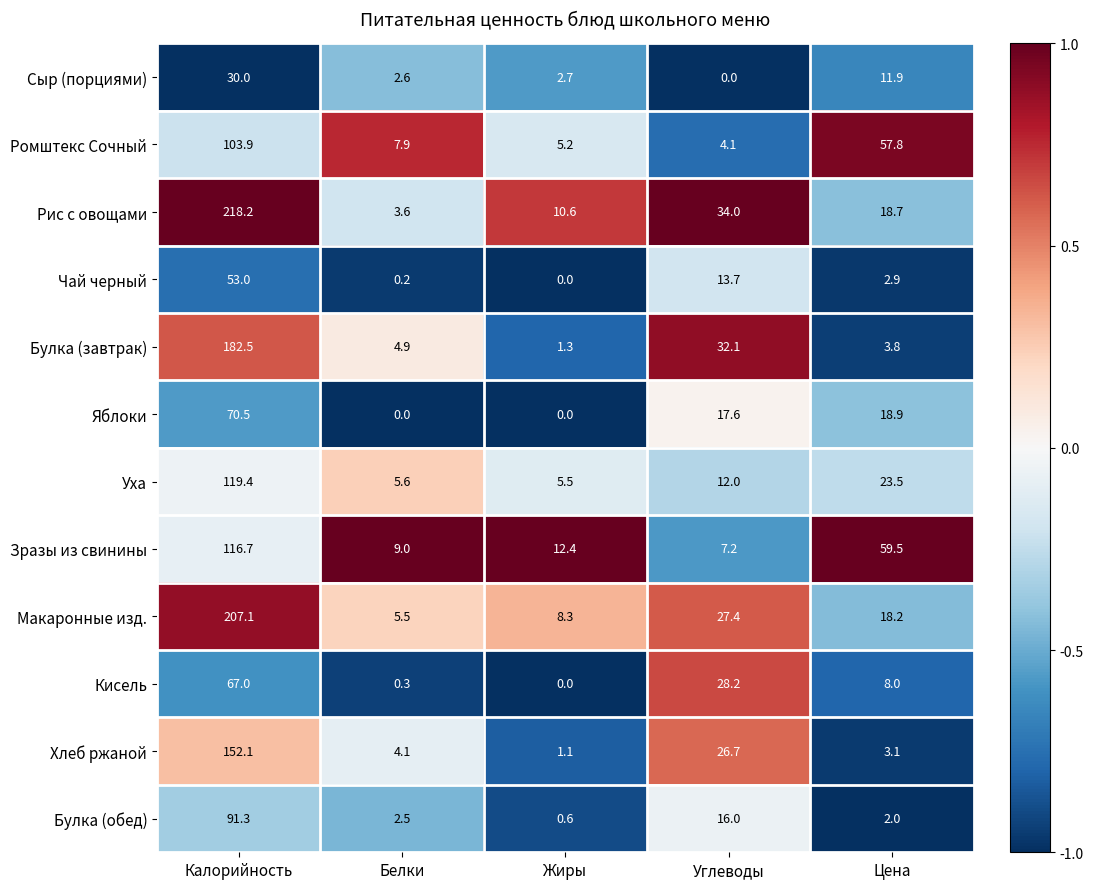

What is the difference between the maximum and minimum values in the Кисель series?

67.0